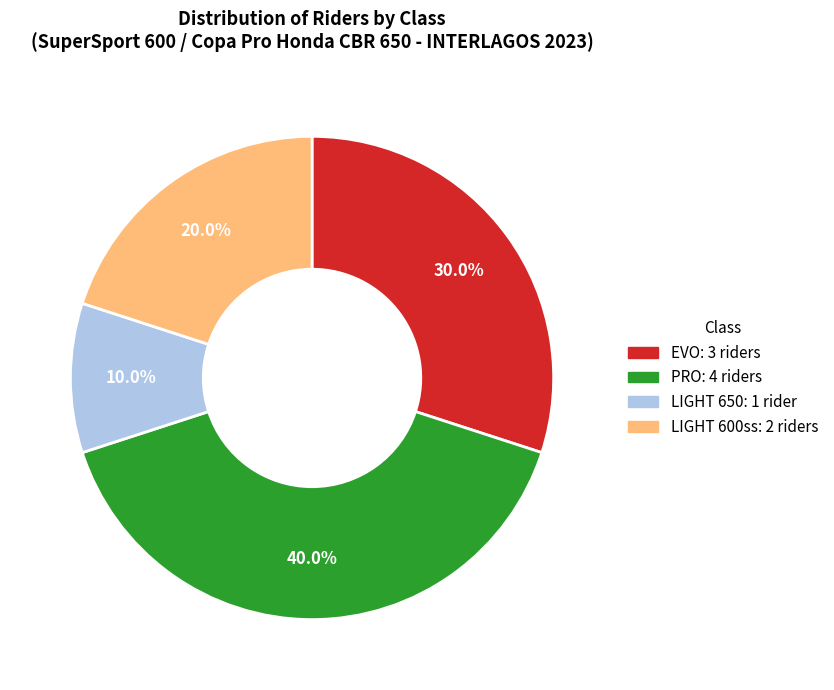

Does any single category account for the majority?

No